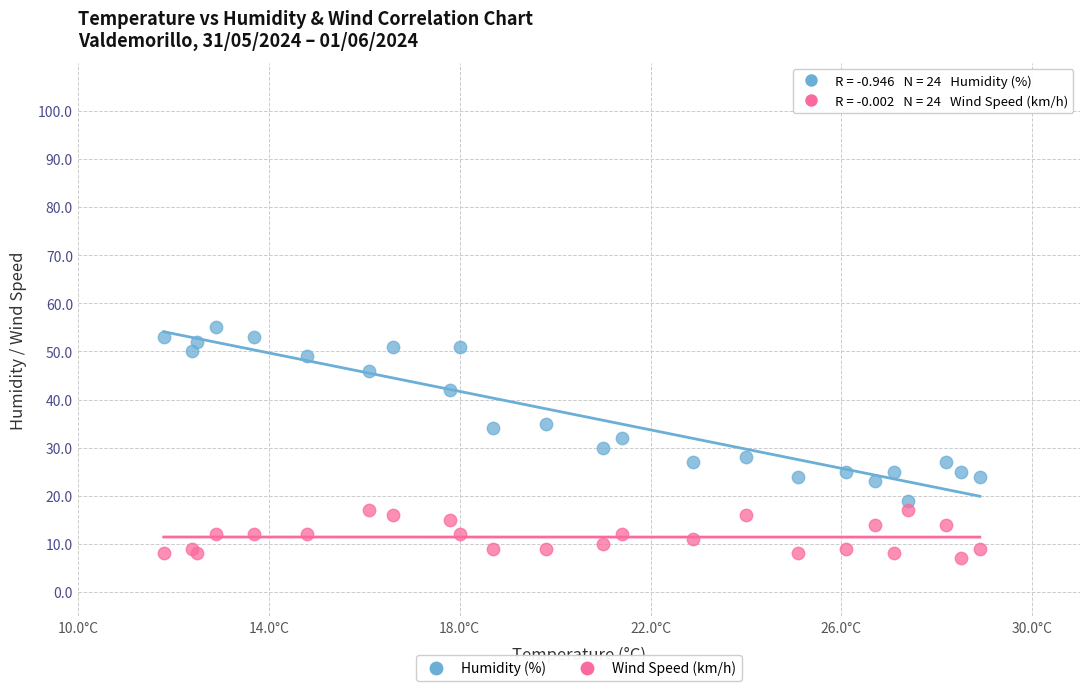

What are all the series names shown in the legend?

Humidity (%), Wind Speed (km/h)